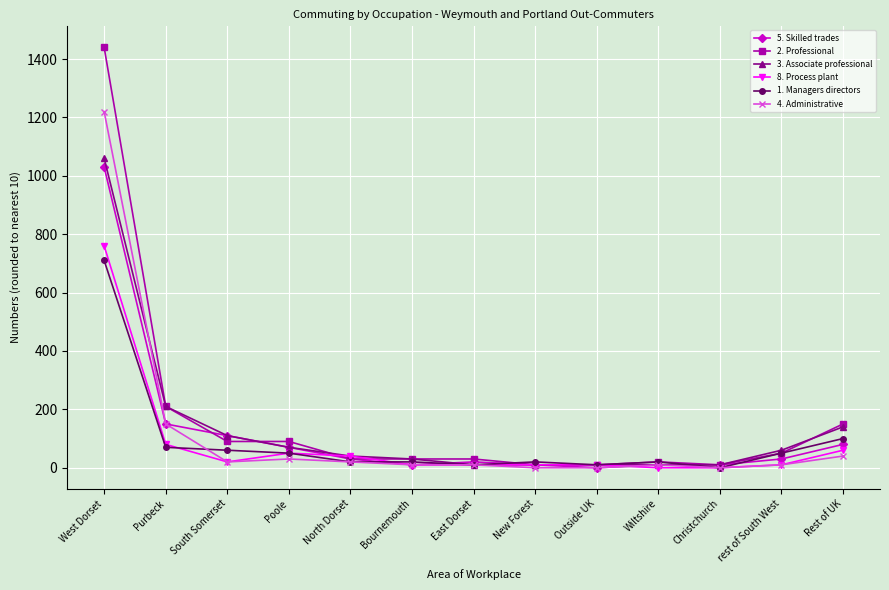

What is the spread (max minus min) of values at West Dorset?

730